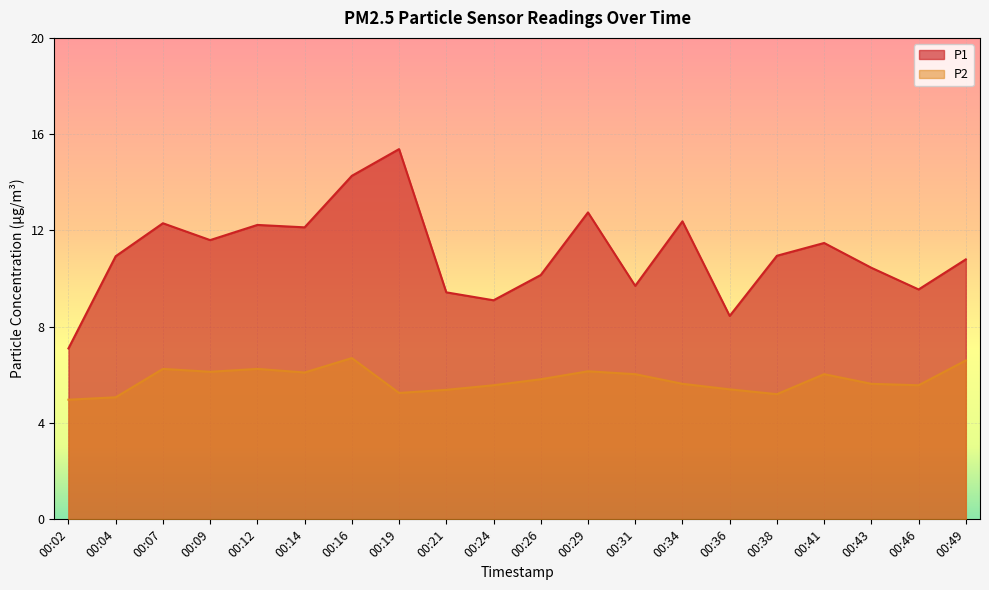

How many data points in P2 are less than 5?

1